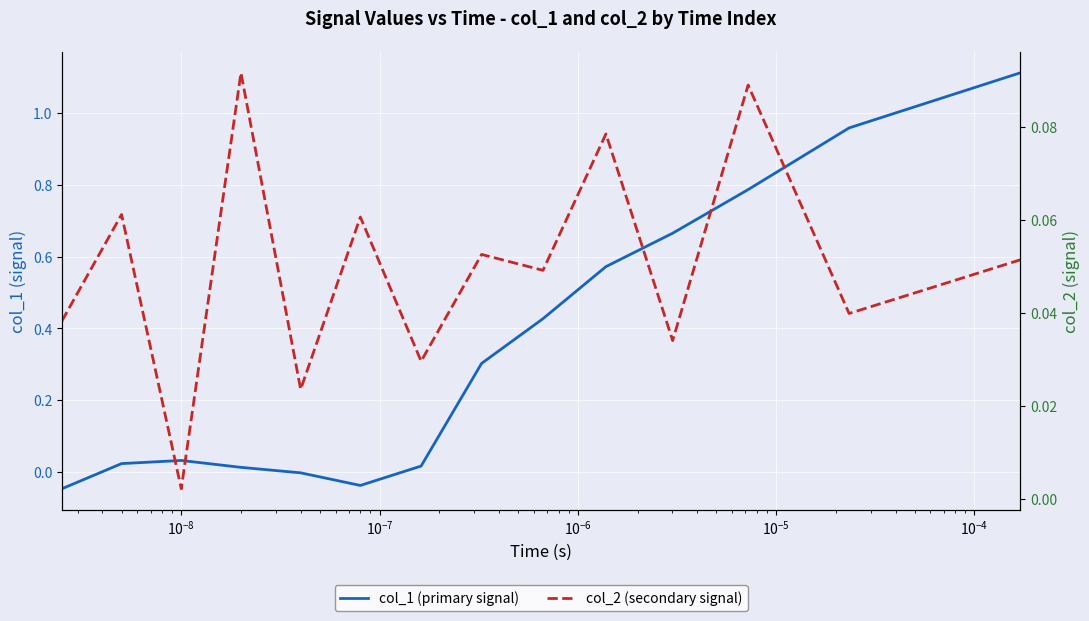

After their last crossing, which series has the higher values: col_1 (primary signal) or col_2 (secondary signal)?

col_1 (primary signal)